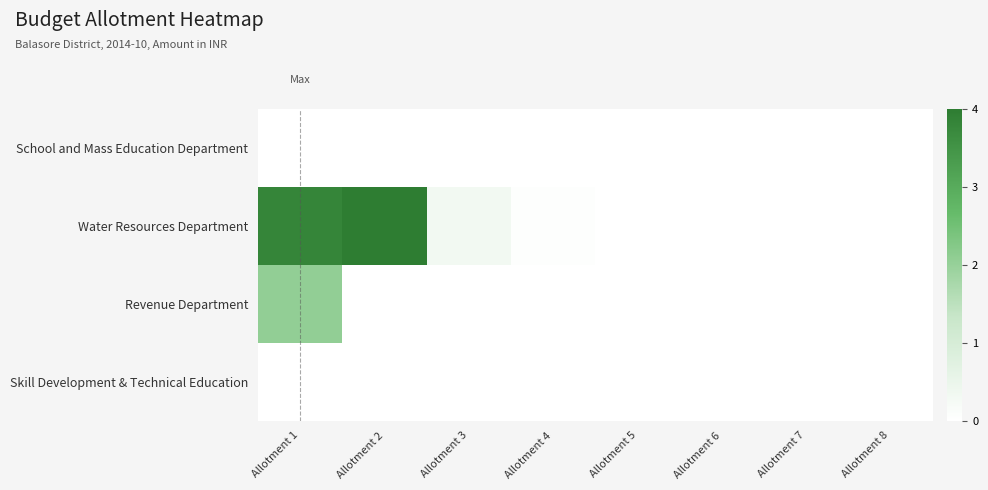

Rank the series by their maximum value, from lowest to highest.

Skill Development & Technical Education, School and Mass Education Department, Revenue Department, Water Resources Department